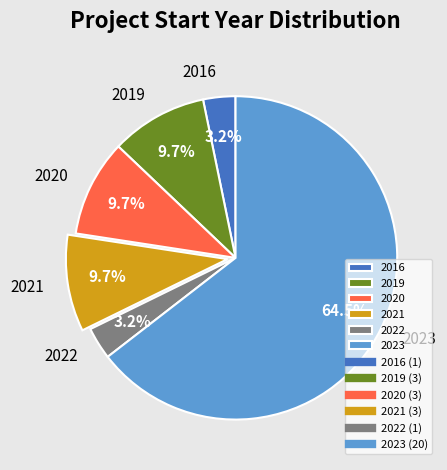

The 2016 slice represents 3% of the pie. True or false?

True